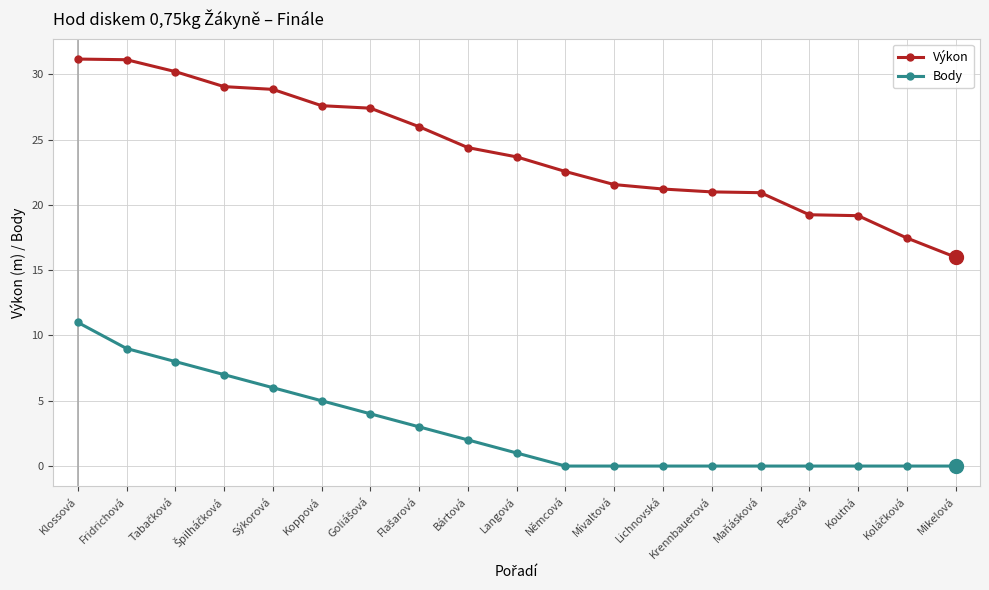

How many lines are shown in the chart?

2